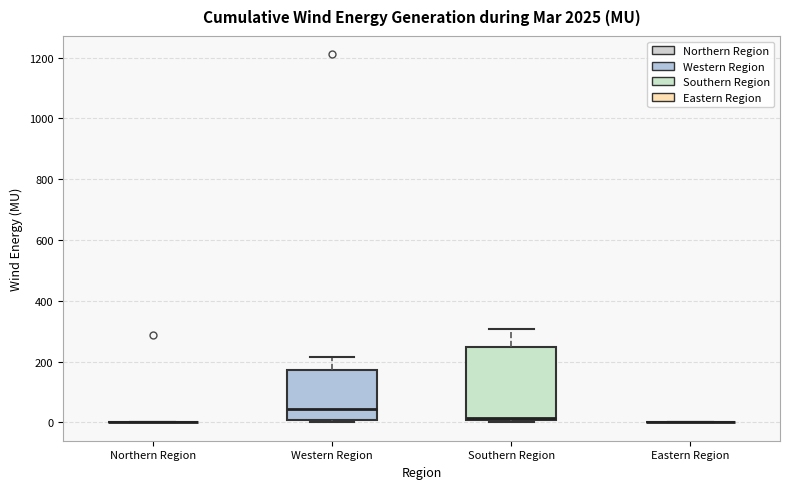

Reading left to right, read every box against the y-axis: the position of its median line, the range the box covers, and the ends of its whiskers. The values are not printed on the chart, so give them approximately, as read against the axis.

Northern Region: box collapsed to a line at 0, whiskers 0 to 0
Western Region: median 40, box 0 to 180, whiskers 0 (just below the box's lower edge) to 220
Southern Region: median 20, box 0 to 240, whiskers 0 (just below the box's lower edge) to 300
Eastern Region: box collapsed to a line at 0, whiskers 0 to 0